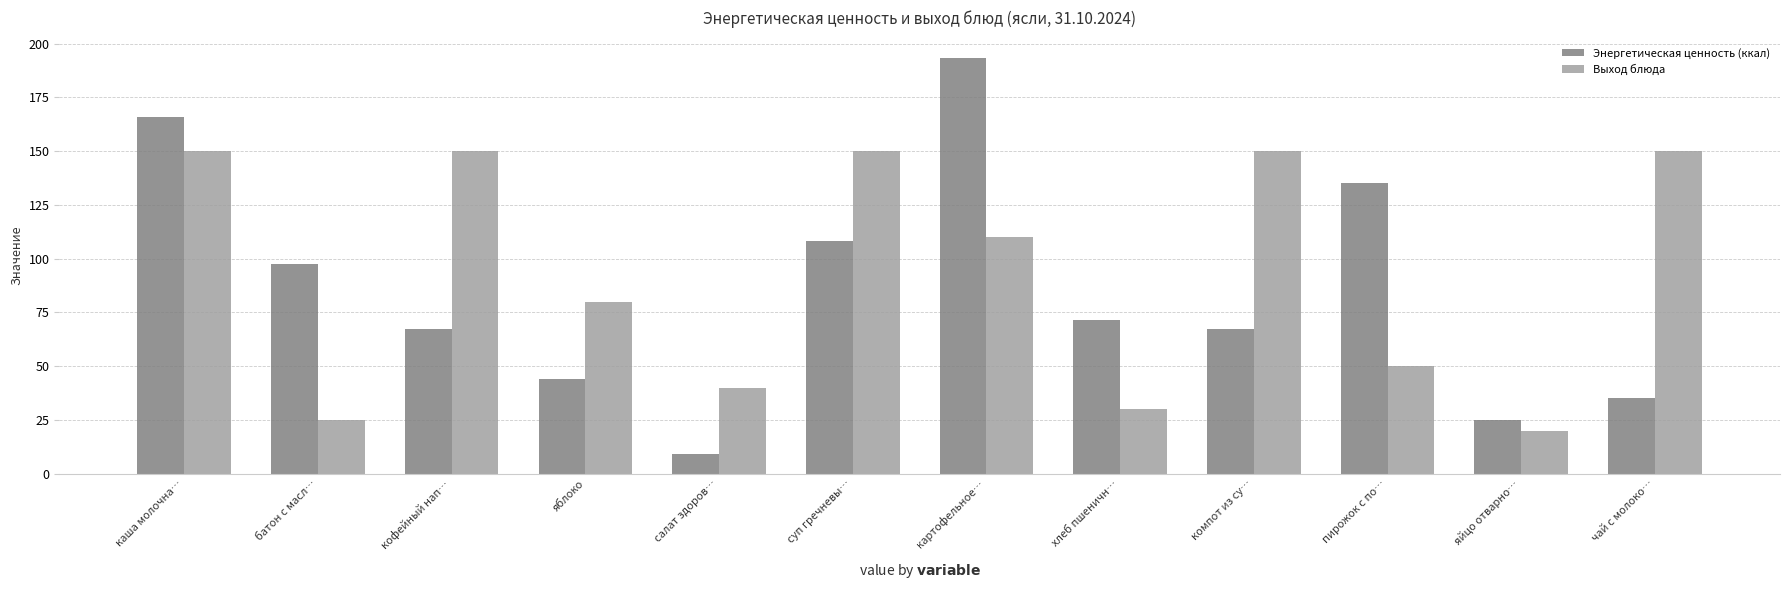

True or false: Энергетическая ценность (ккал) has a value of 166.0 at каша молочна….

True